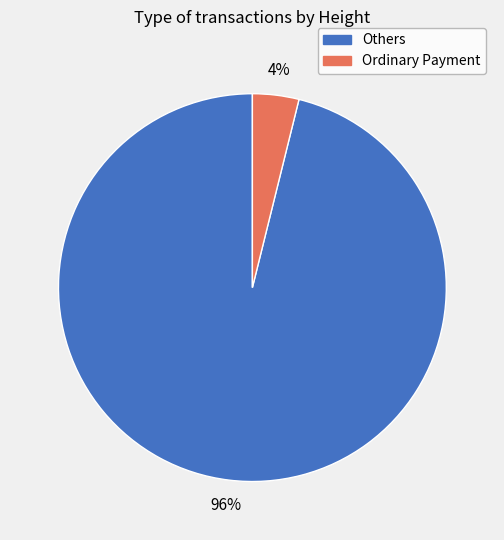

Which category has the smallest portion of the pie?

Ordinary Payment